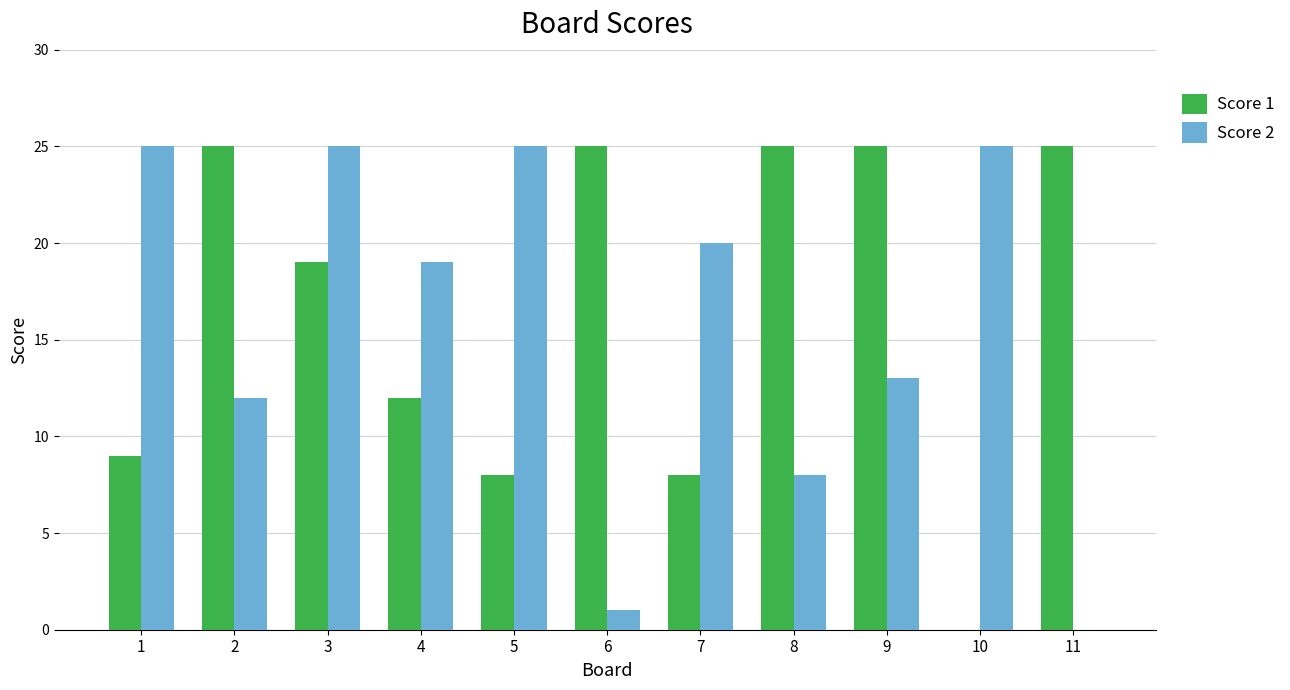

What is the highest value of the Score 2 series?

25